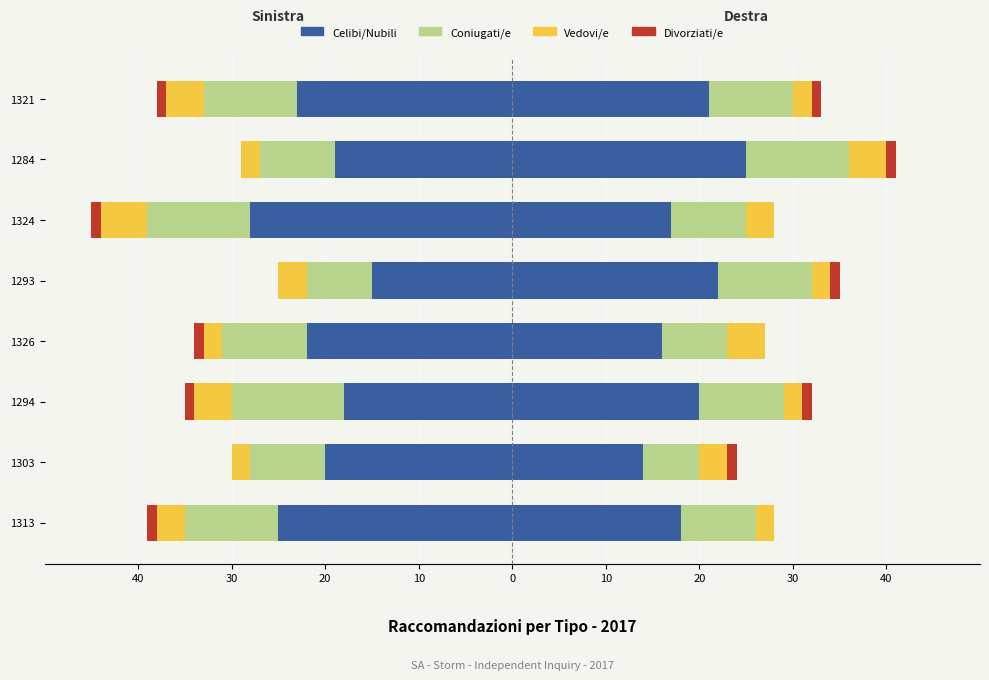

True or false: Coniugati/e has a value of -5 at 1284.

False